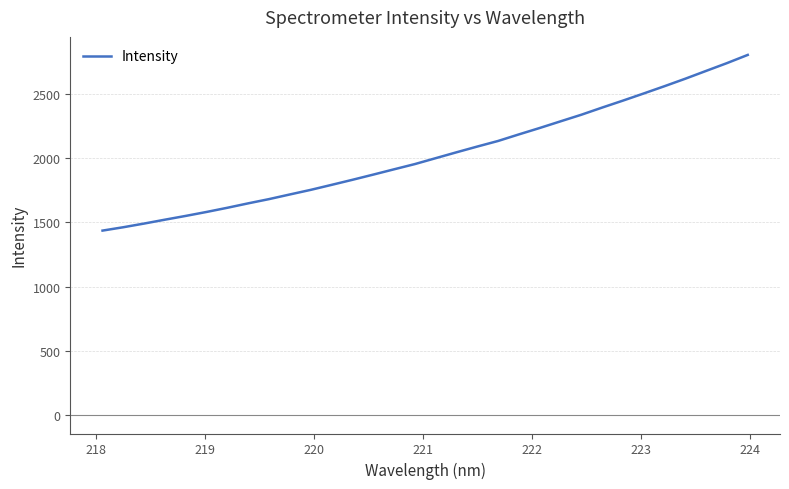

What is the greatest value displayed?

2799.7